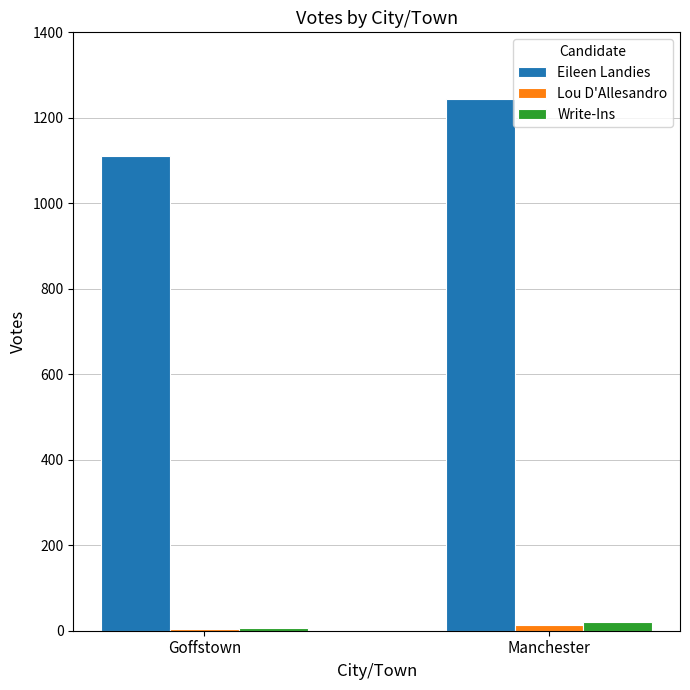

What is the average value of the Eileen Landies series?

1178